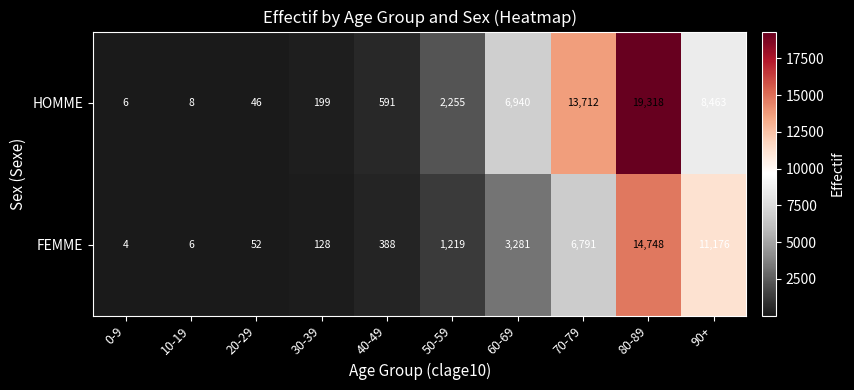

What is the greatest value displayed?

19318